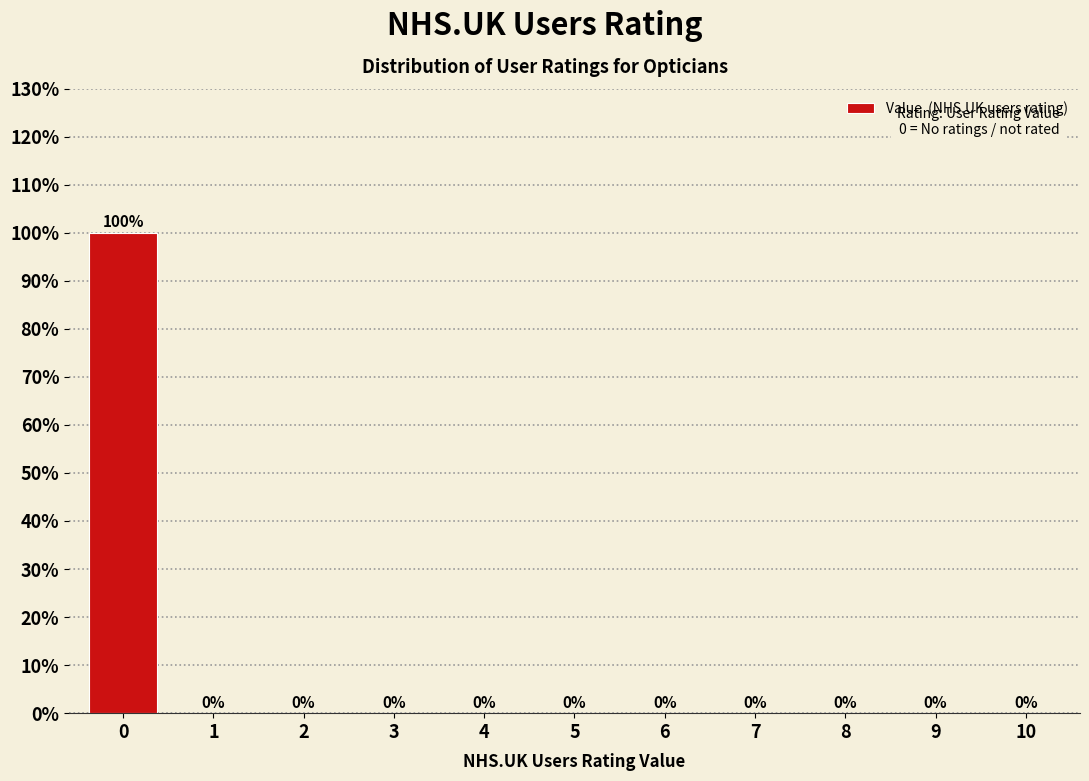

Reading left to right, what are all the values shown in this chart?

0=100	1=0	2=0	3=0	4=0	5=0	6=0	7=0	8=0	9=0	10=0